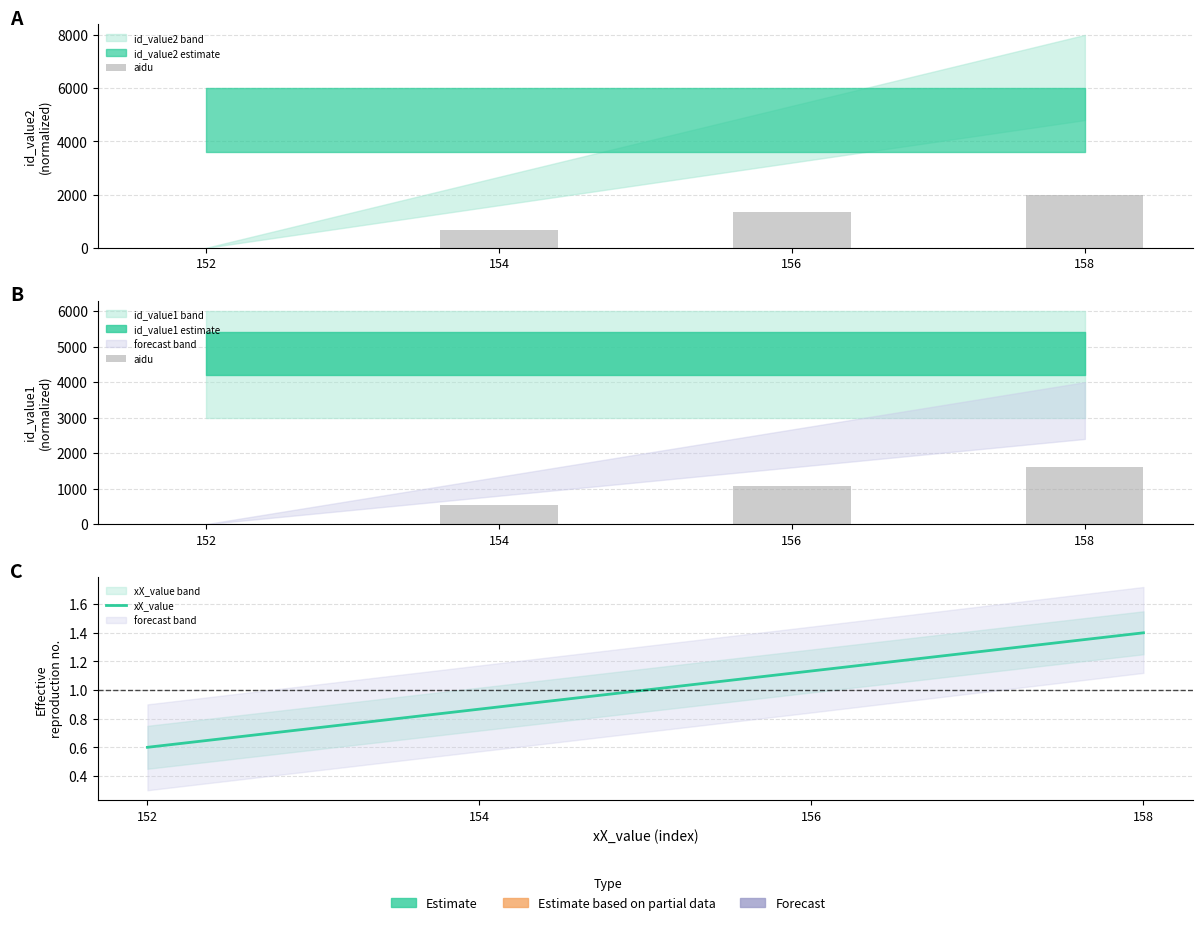

Reading left to right, what are all the values shown in this chart?

aidu: 152=0.0	154=533.3	156=1066.7	158=1600.0
xX_value: 152=0.6	154=0.9	156=1.1	158=1.4